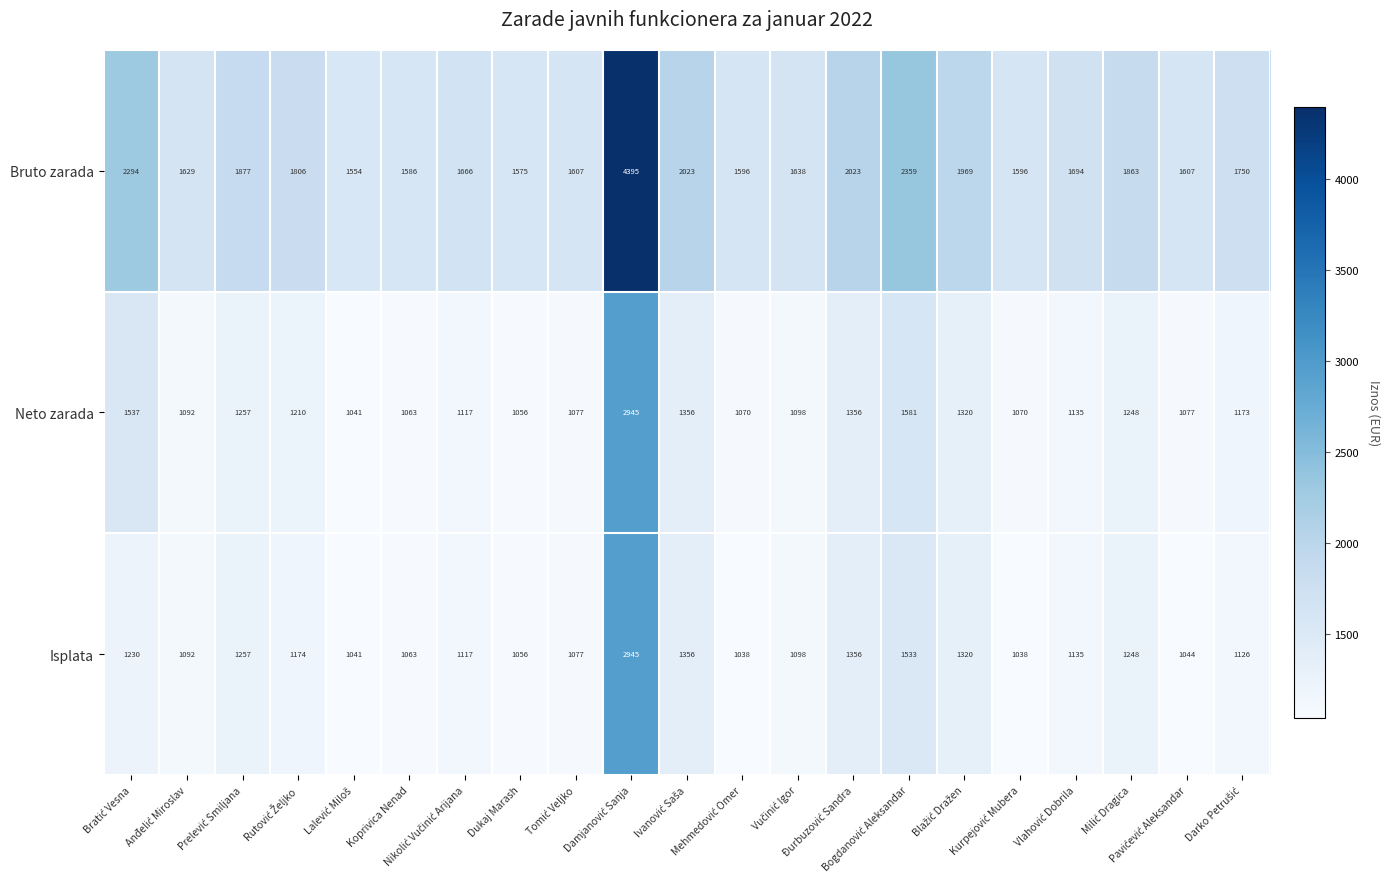

Which series has the widest spread of values?

Bruto zarada